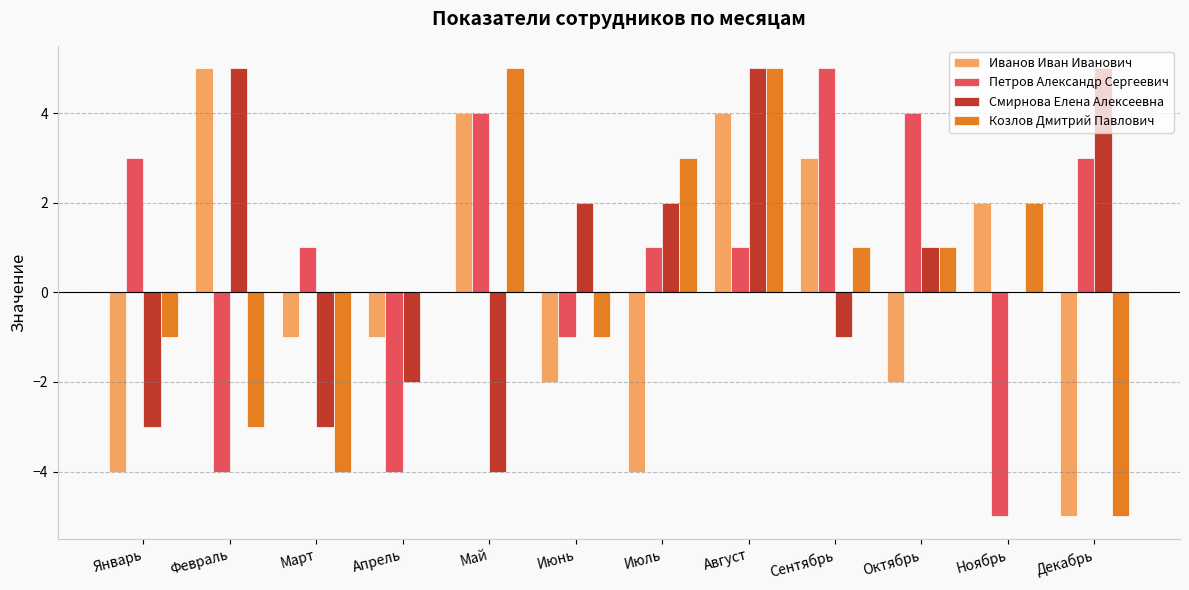

What value does the Петров Александр Сергеевич series have at Май, to the nearest 5?

5